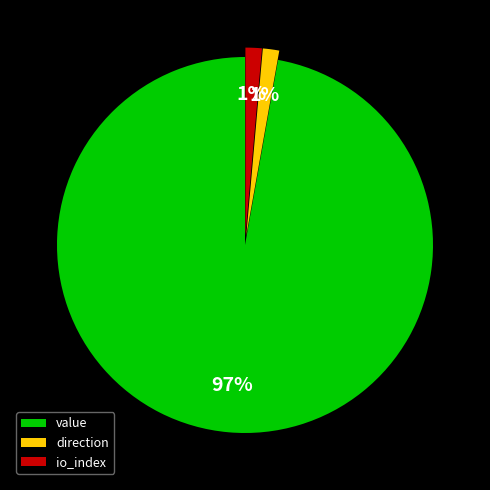

To the nearest percent, what is the average slice percentage?

33%